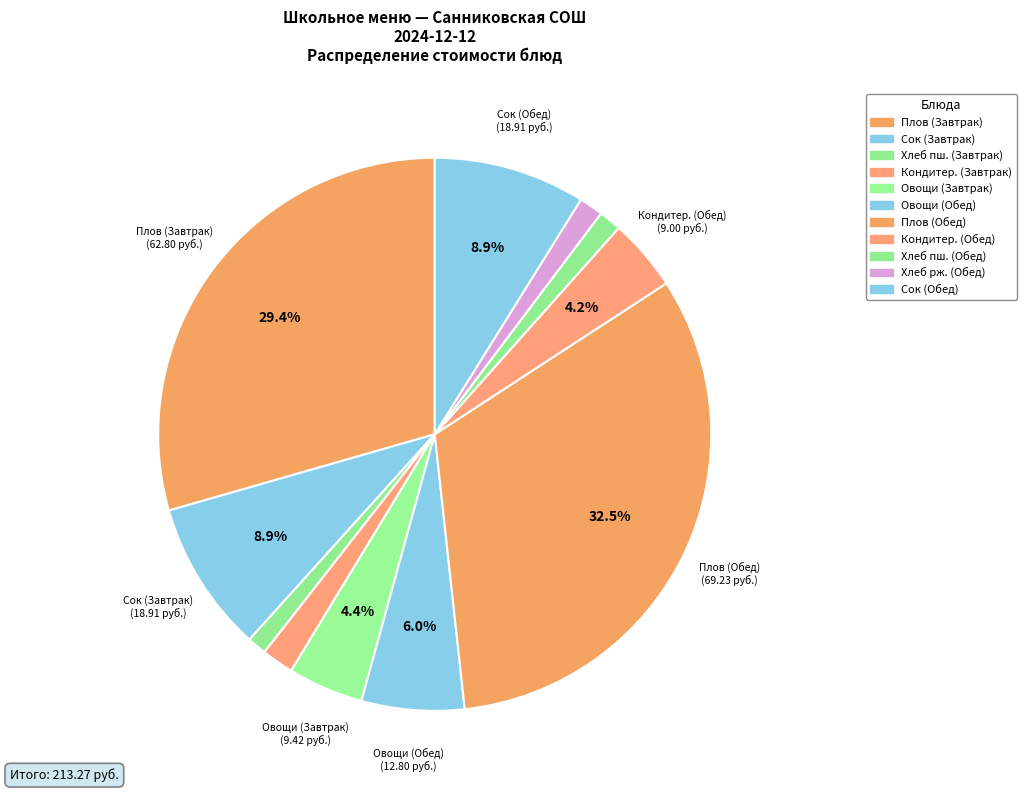

Which slice is the smallest?

Хлеб пшеничный (Завтрак)